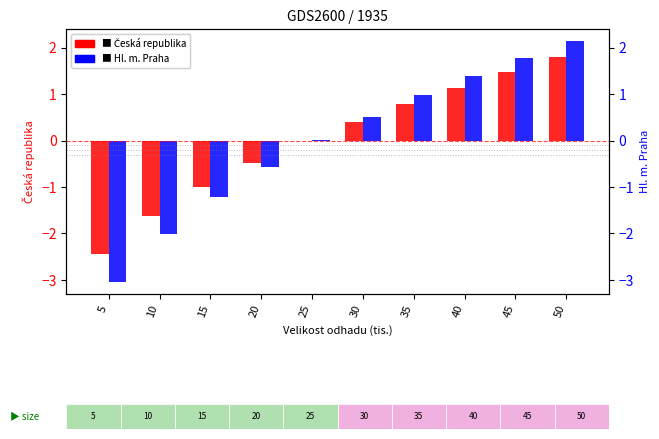

The Hl. m. Praha series shows -5.2 at 5. True or false?

False